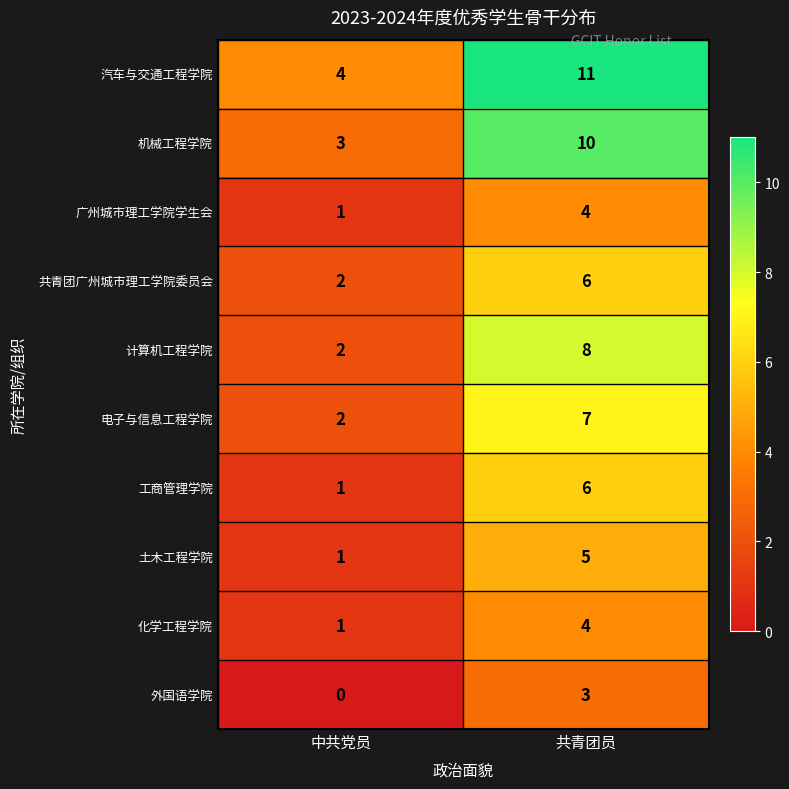

What is the greatest value displayed?

11